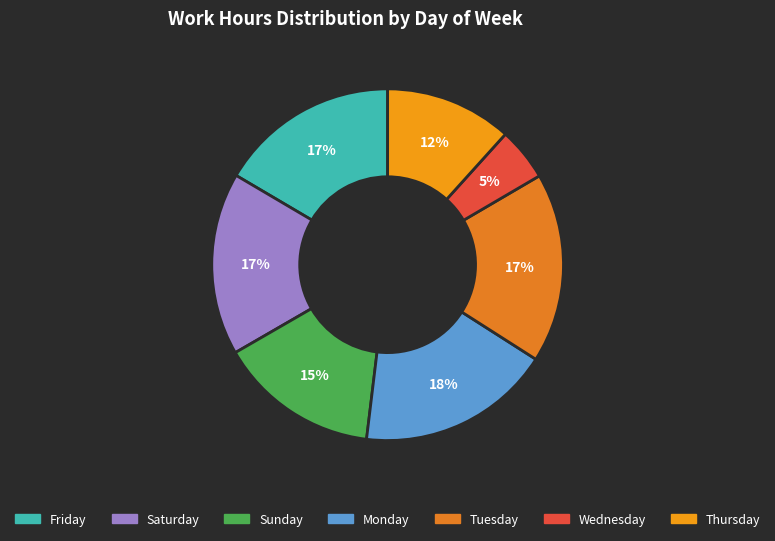

How many slices are in this pie chart?

7